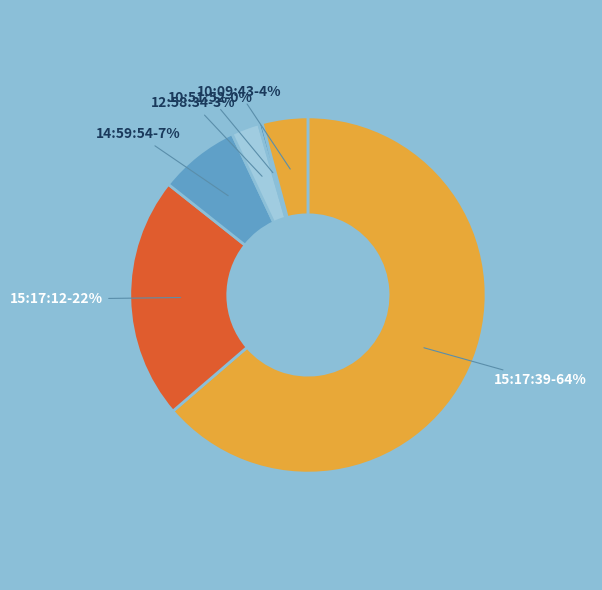

To the nearest percent, what is the combined percentage of 10:09:43 and 15:17:12?

26%